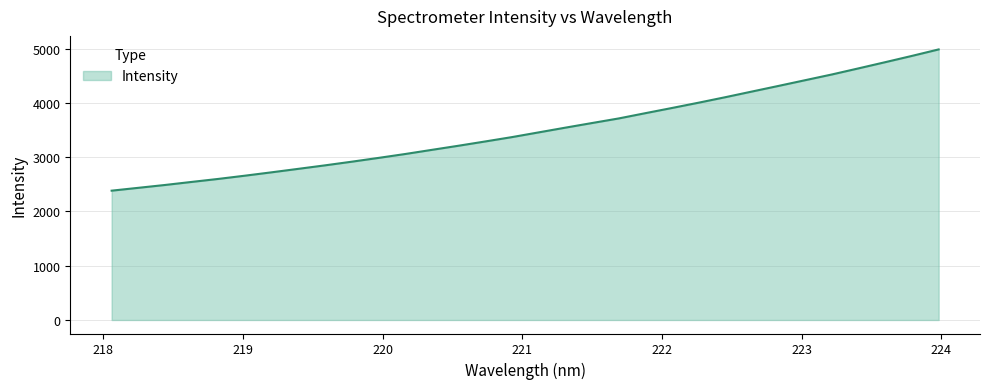

What is the maximum value shown in the chart?

4986.1